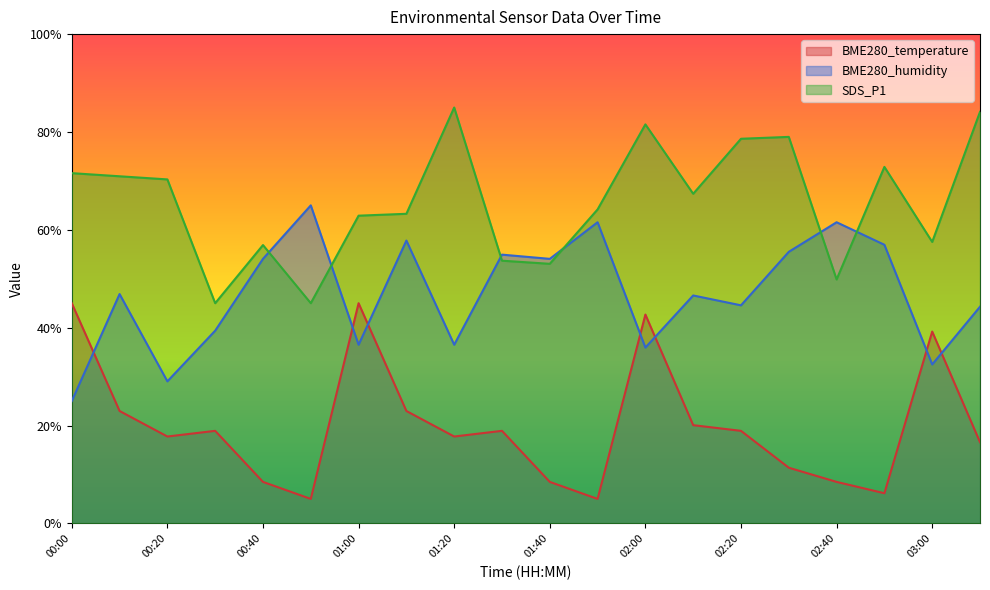

Rank the series by their maximum value, from highest to lowest.

SDS_P1, BME280_humidity, BME280_temperature